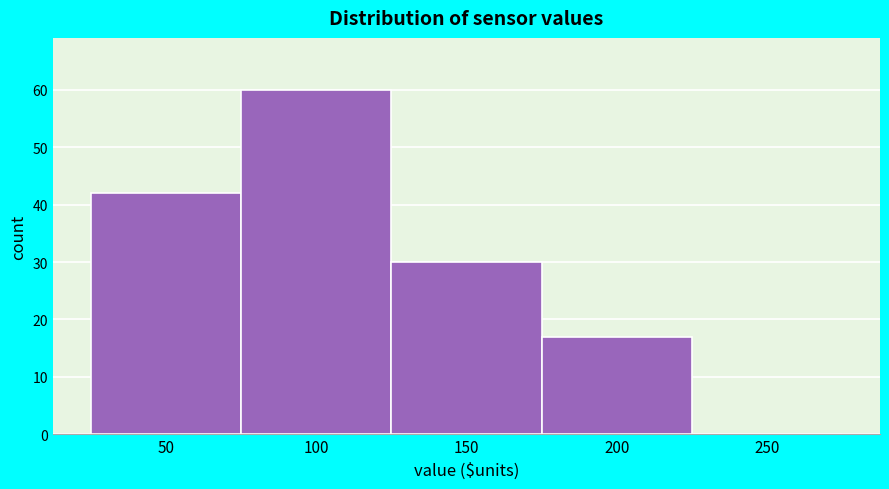

Reading left to right, transcribe all the data shown in this chart.

50=42	100=60	150=30	200=17	250=0